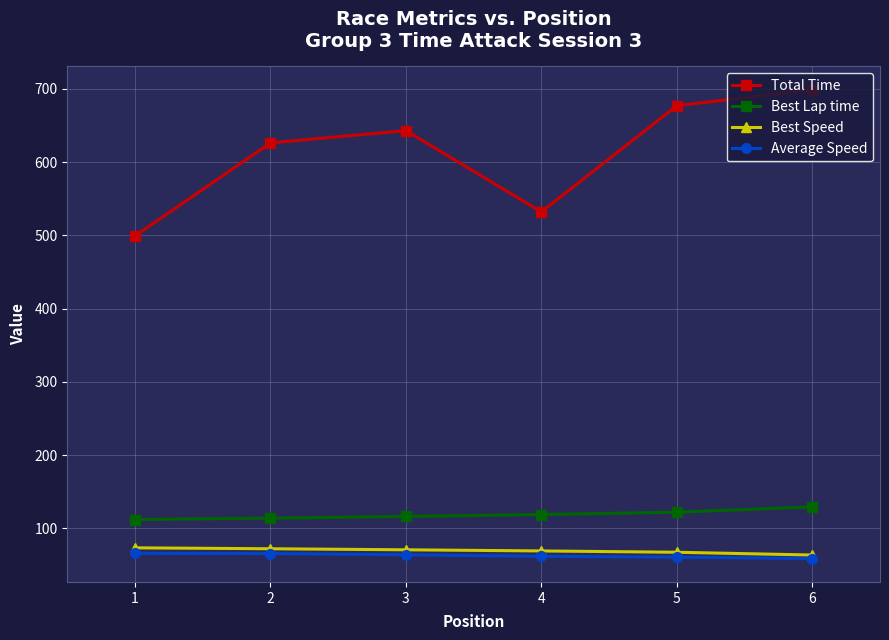

At which category is the sum across all series the highest?

6